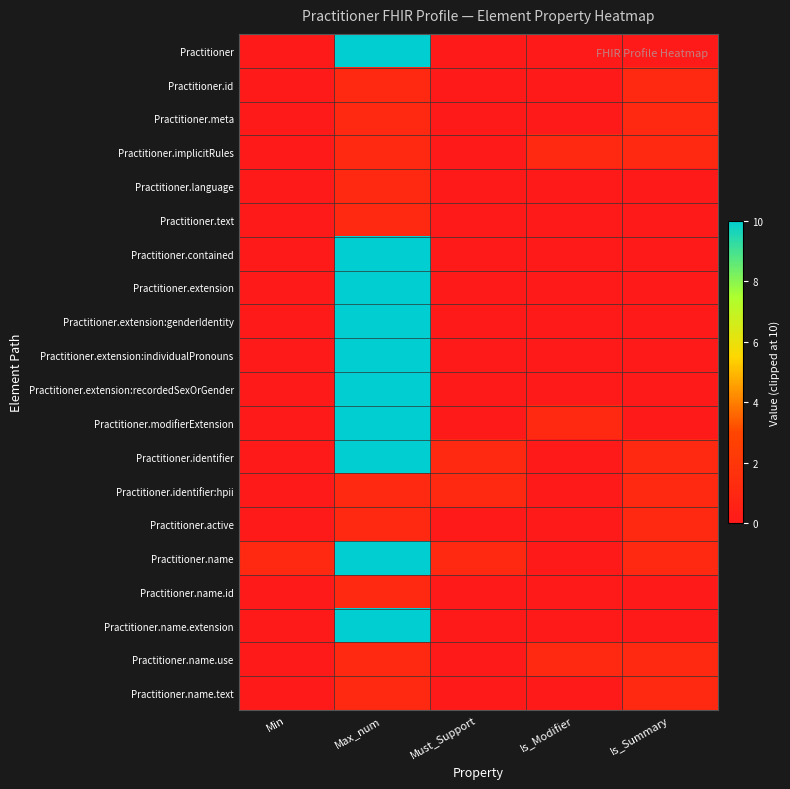

What is the total value across all series at Max_num?

110